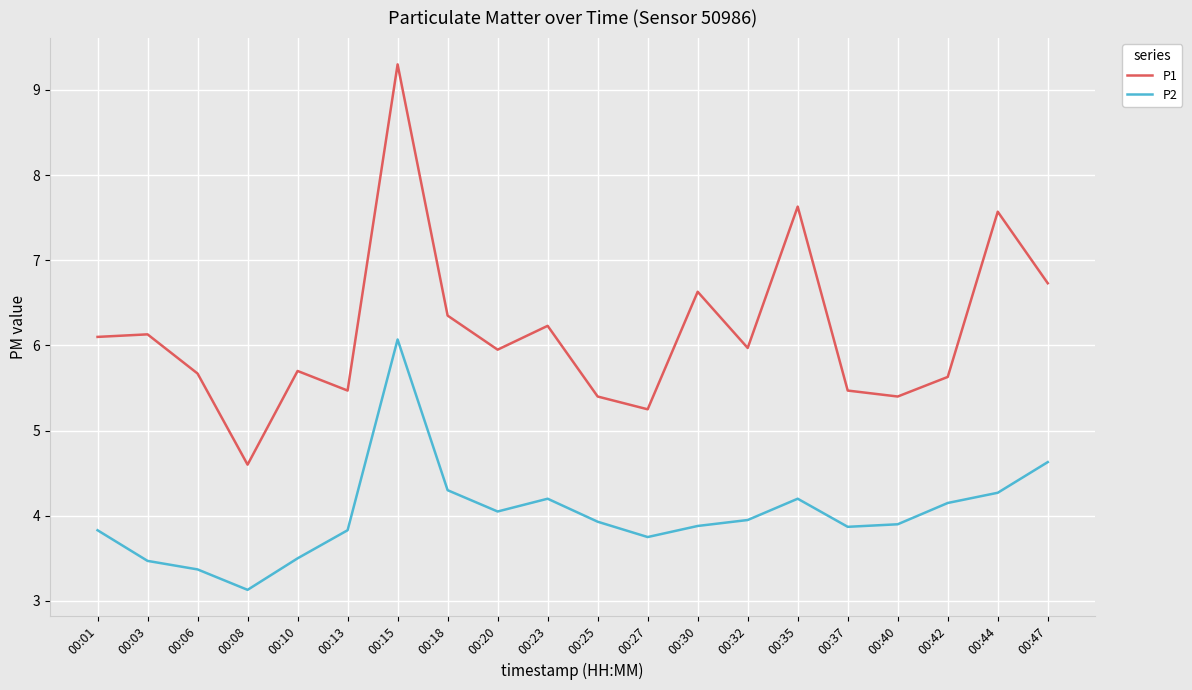

What is the difference between the P1 values at 00:03 and 00:08?

1.5